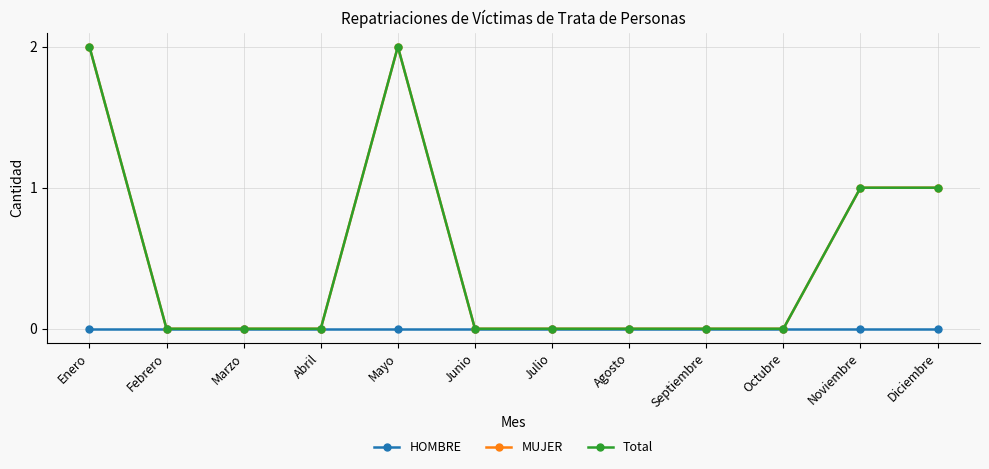

The value of Total at Marzo is 1. True or false?

False